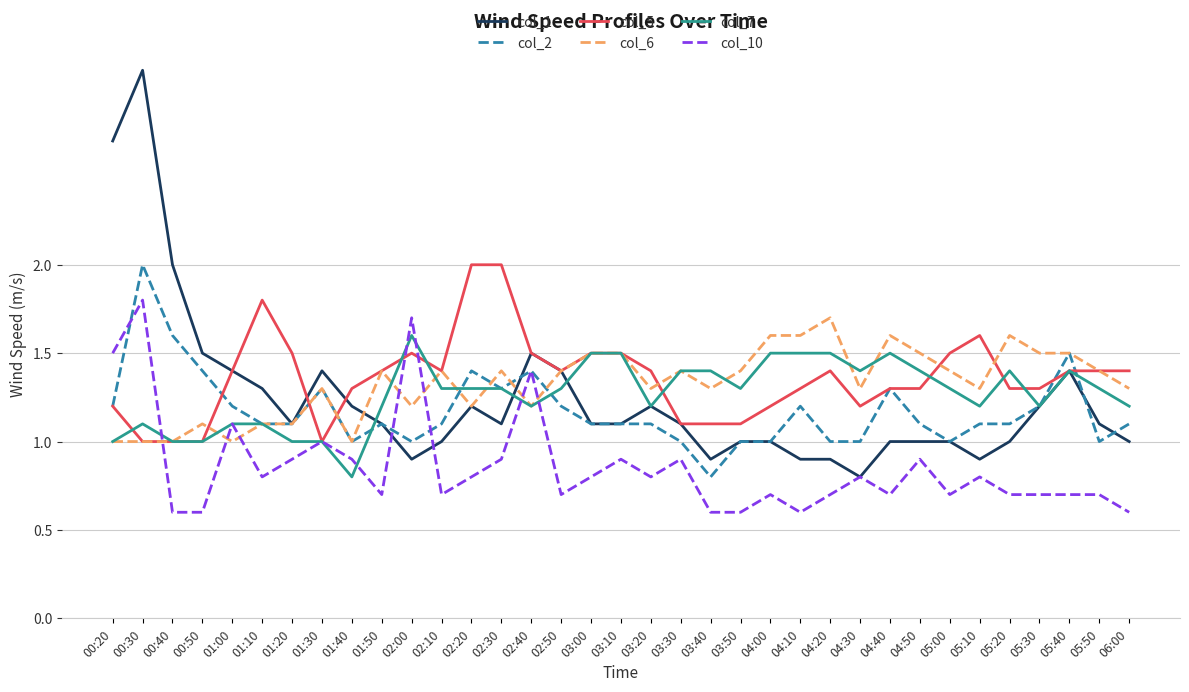

Where do col_6 and col_10 first cross each other?

00:30 and 00:40